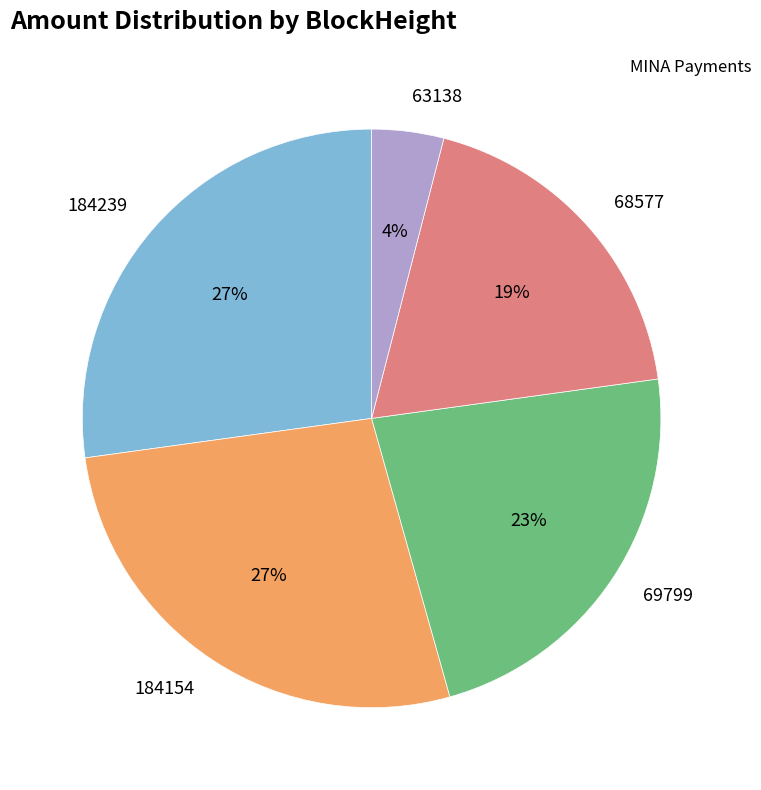

Approximately how many times larger is the value at 68577 compared to 69799?

0.8